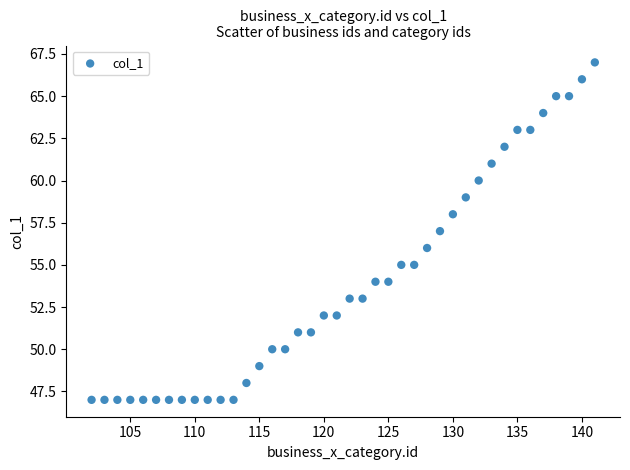

What is the range of Y values (max minus min)?

20